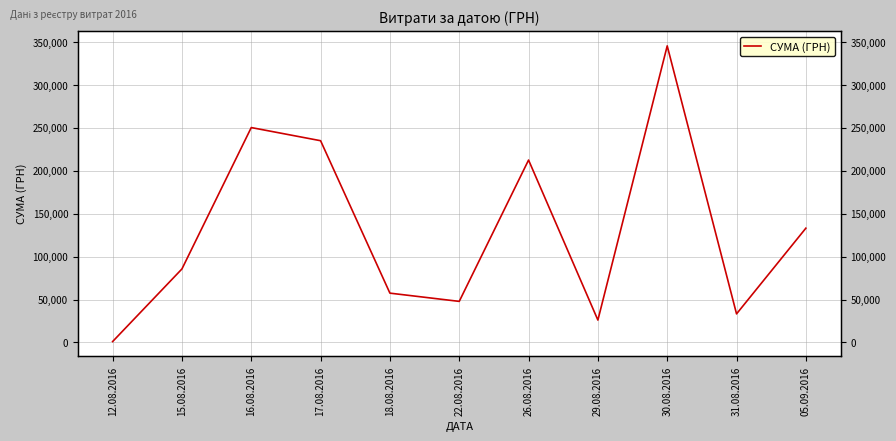

The chart shows a value of 85650.0 at 15.08.2016. True or false?

True